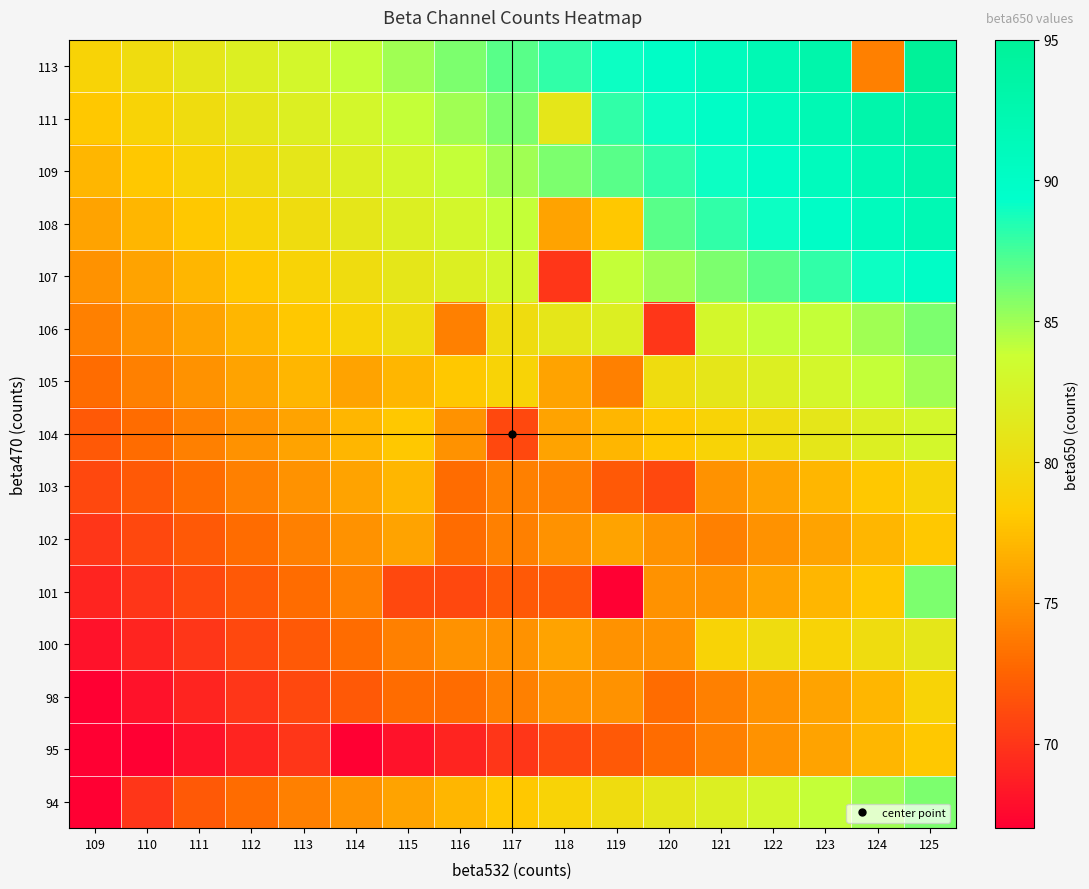

What is the greatest value displayed?

95